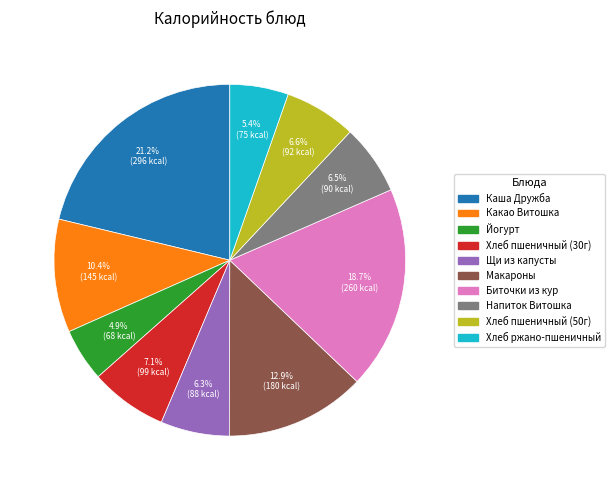

Is there any slice that represents more than half of the pie?

No